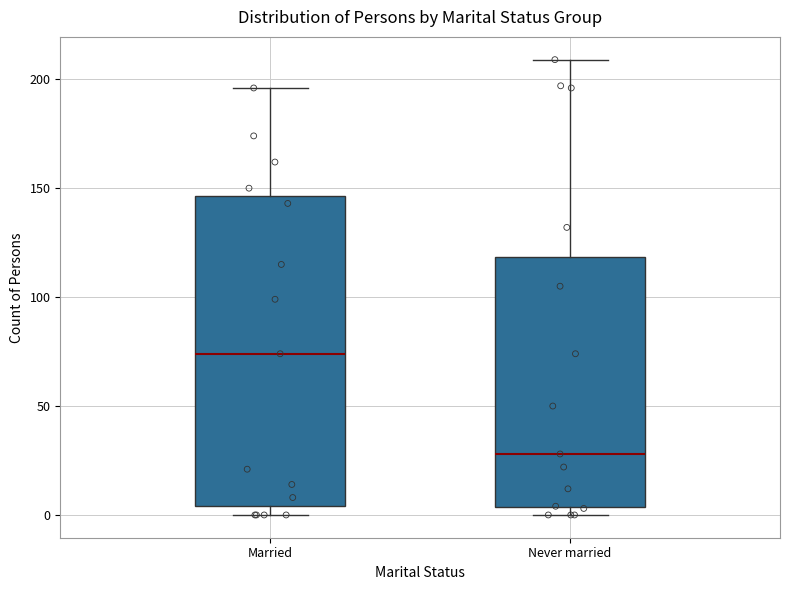

Reading left to right, transcribe this box plot: for each box, give where its median line is, the range the box spans, and where its two whiskers end, as read against the y-axis. The values are not printed on the chart, so give them approximately, as read against the axis.

Married: median 75, box 5 to 145, whiskers 0 to 195
Never married: median 30, box 5 to 120, whiskers 0 to 210